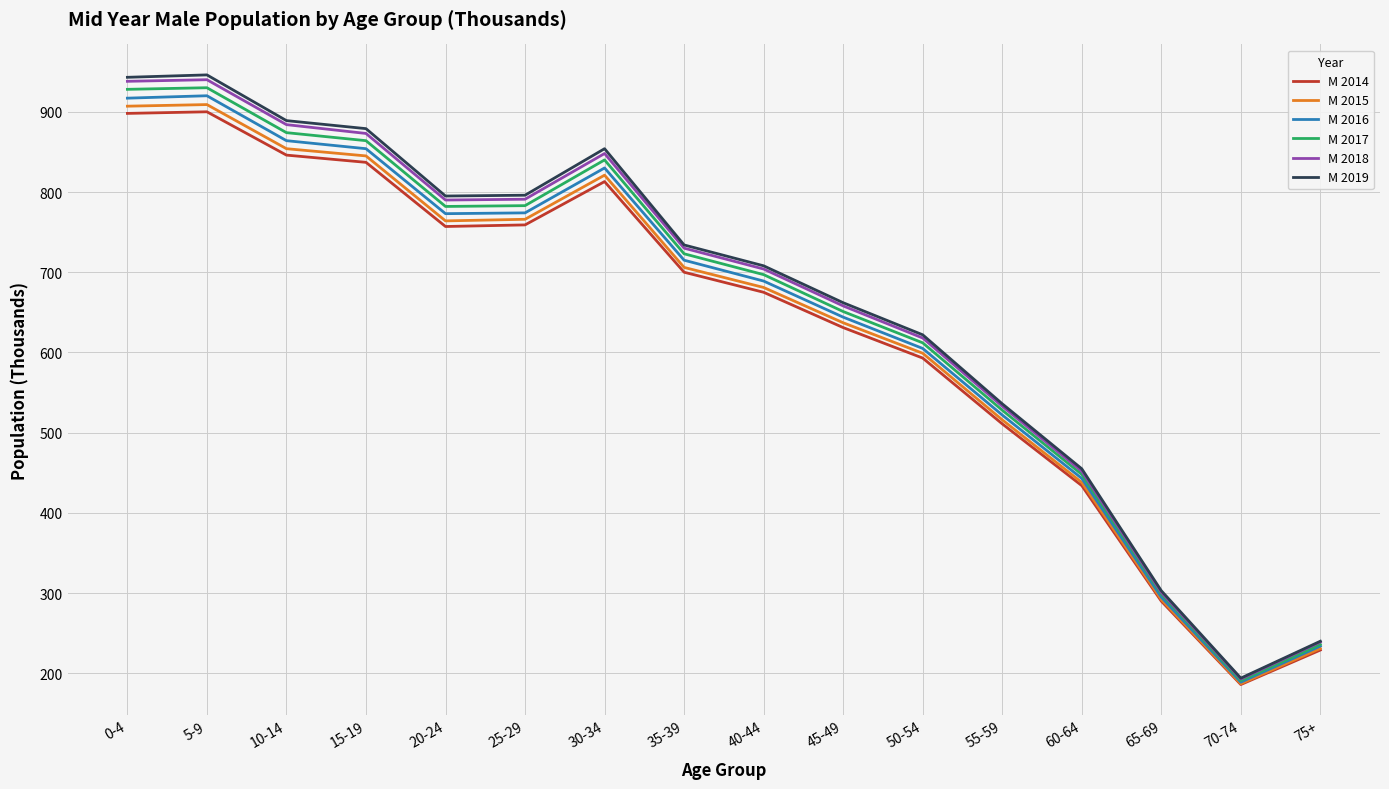

At which label does M 2015 first exceed 706?

0-4